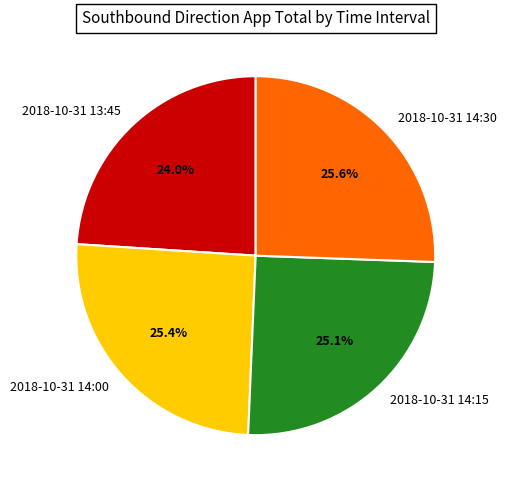

Which slice is the smallest?

2018-10-31 13:45